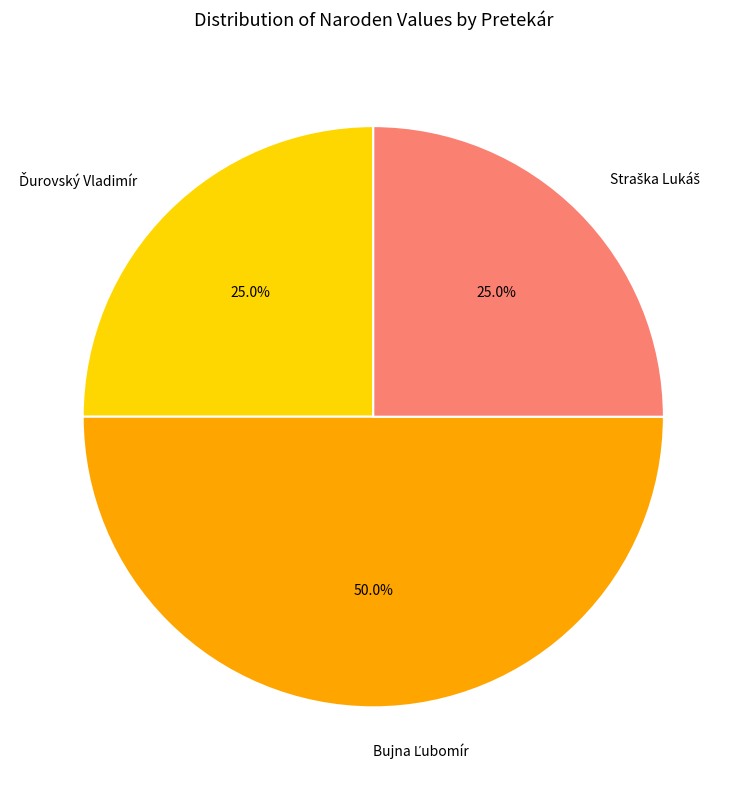

How many slices are in this pie chart?

3